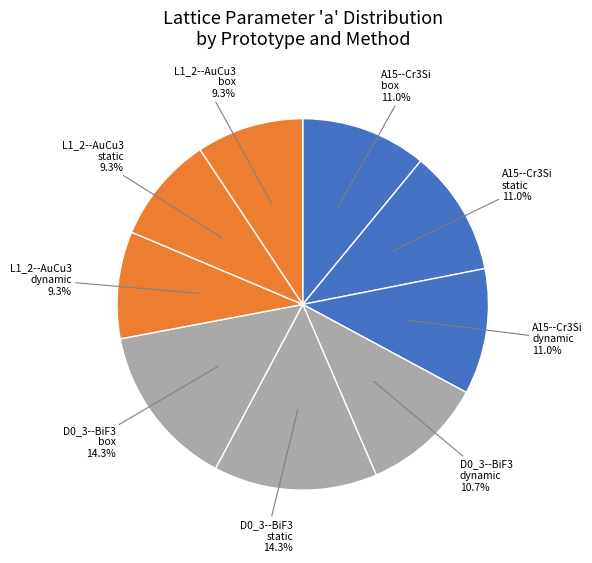

Does D0_3--BiF3 box represent more than half of the total?

No